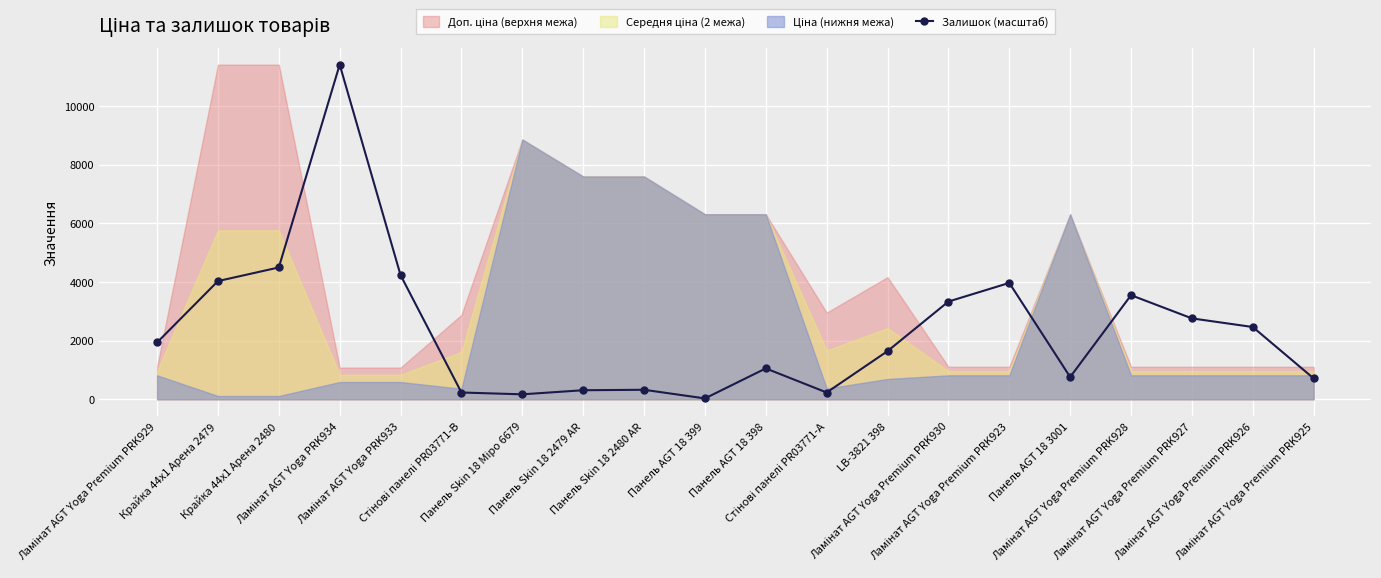

What is the average value?

2382.8